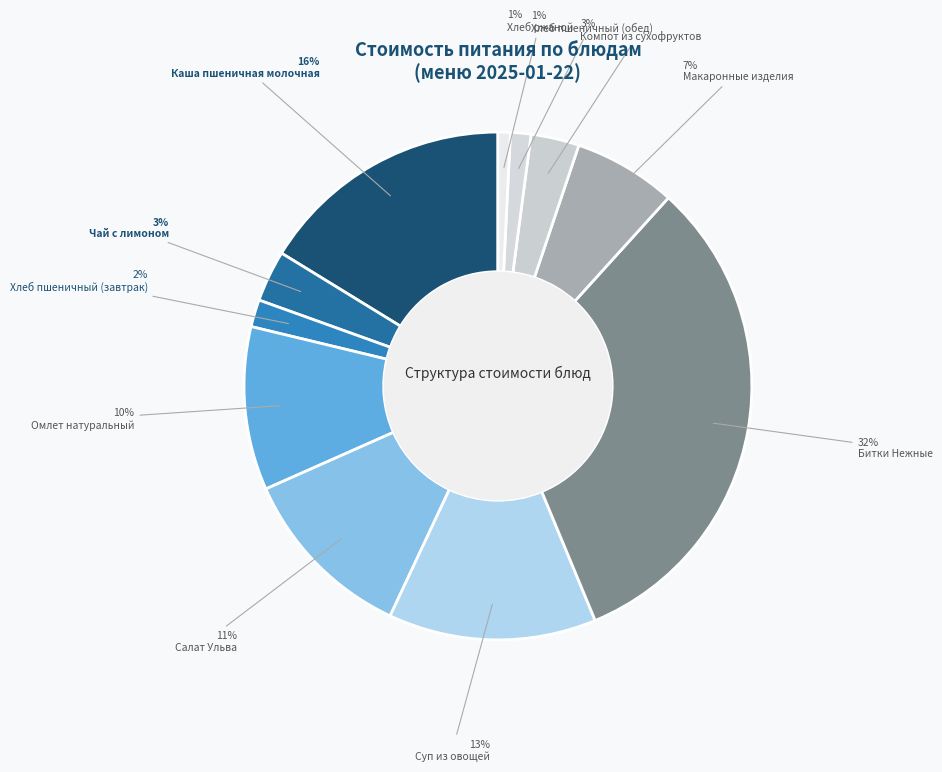

Does Хлеб пшеничный (завтрак) represent more than half of the total?

No